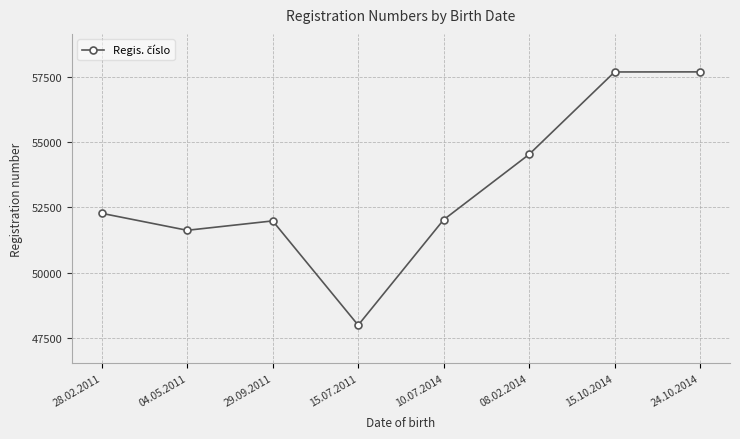

True or false: the data shows 47992 at 15.07.2011.

True